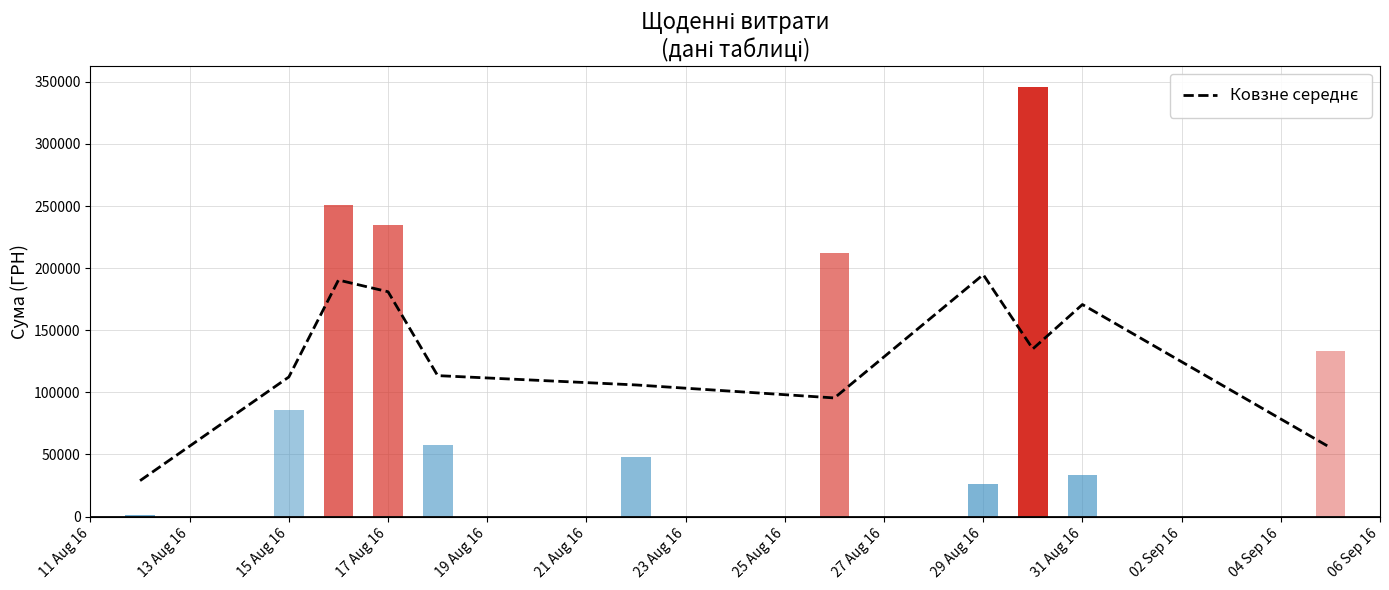

Is it true that the value at 15 Aug 16 is 264618.4?

False